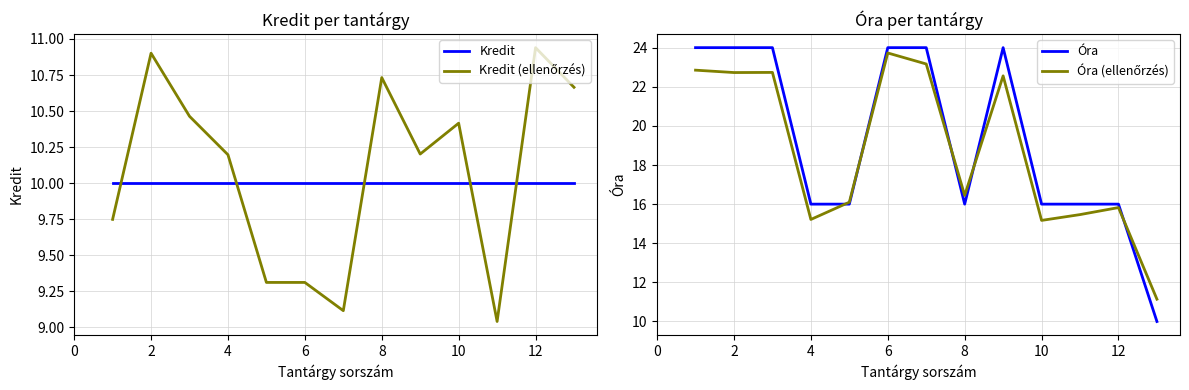

The value of Óra at 10 is 16.0. True or false?

True